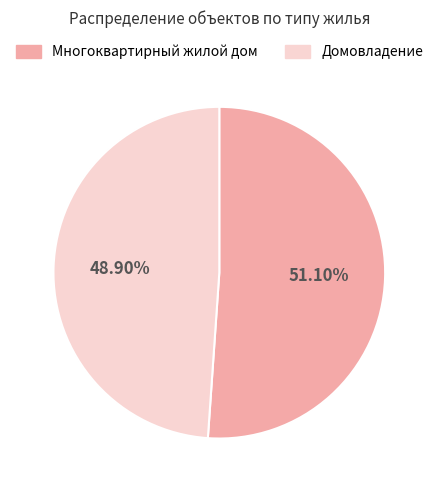

How many slices are in this pie chart?

2